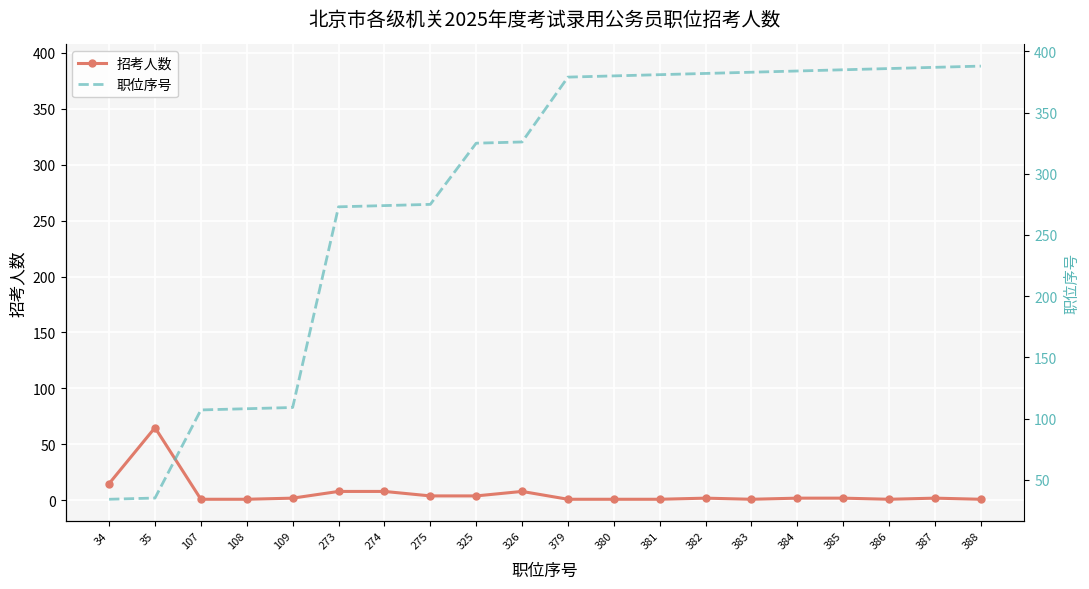

Rank the categories by 职位序号 value from highest to lowest.

388, 387, 386, 385, 384, 383, 382, 381, 380, 379, 326, 325, 275, 274, 273, 109, 108, 107, 35, 34